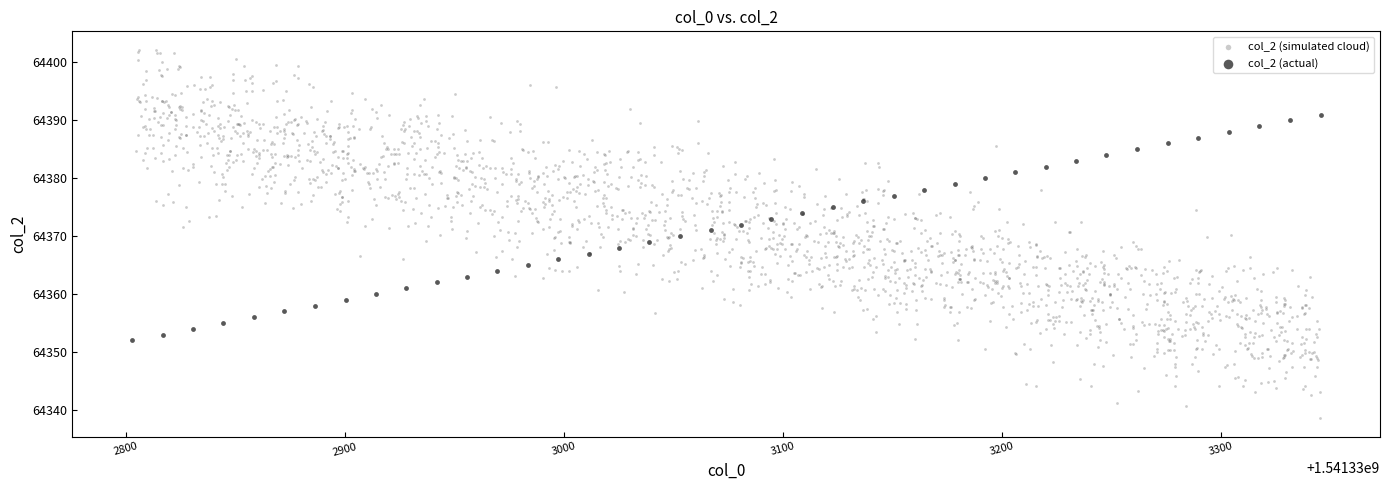

Which series has the largest Y range (max minus min)?

col_2 (simulated cloud)